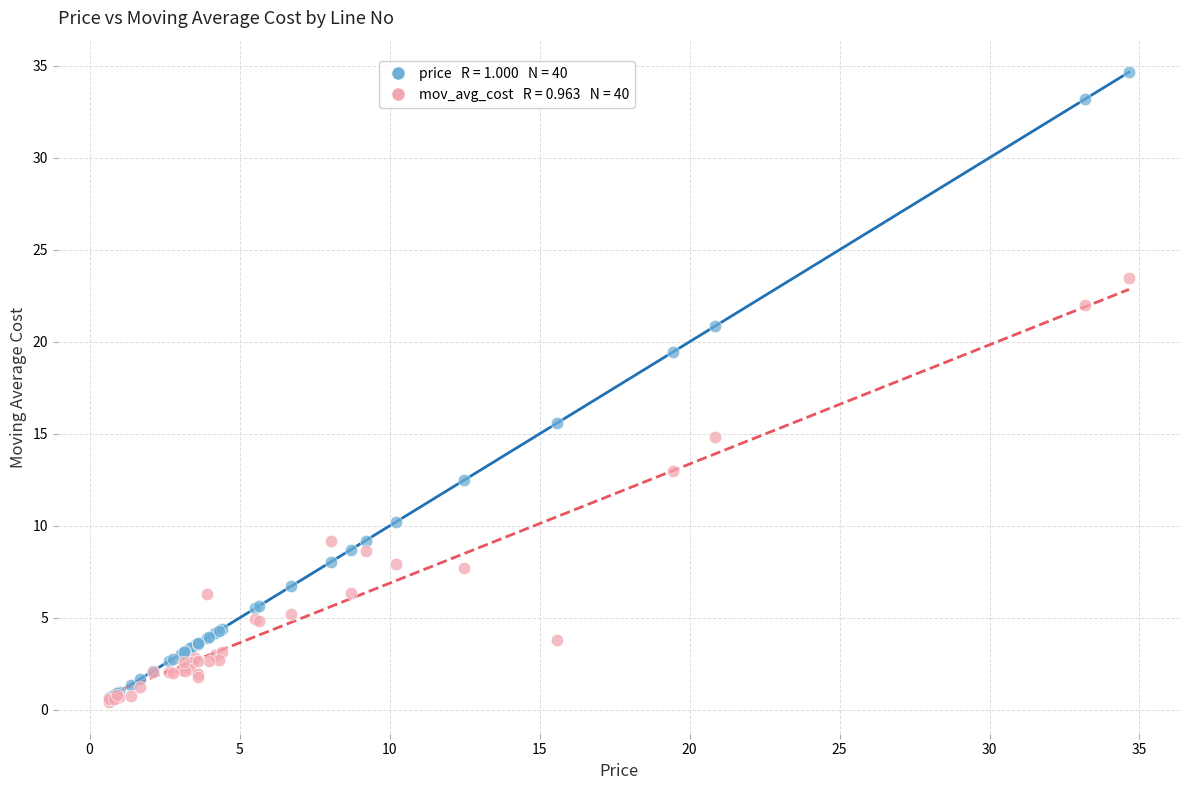

Across all series, what Y value is closest to 17?

15.6